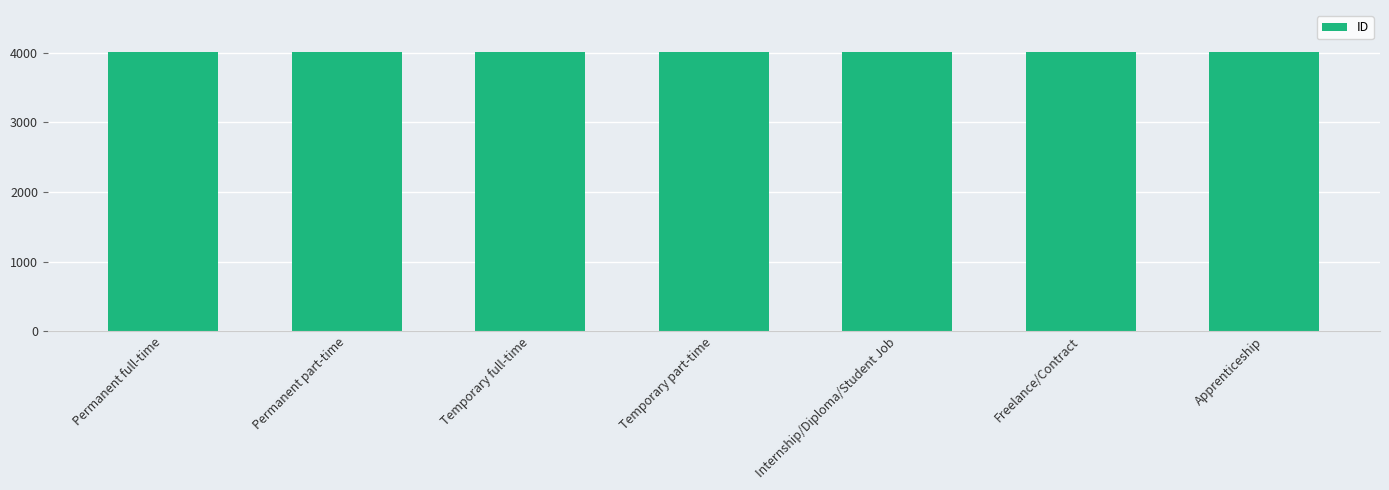

What is the maximum value shown in the chart?

4012